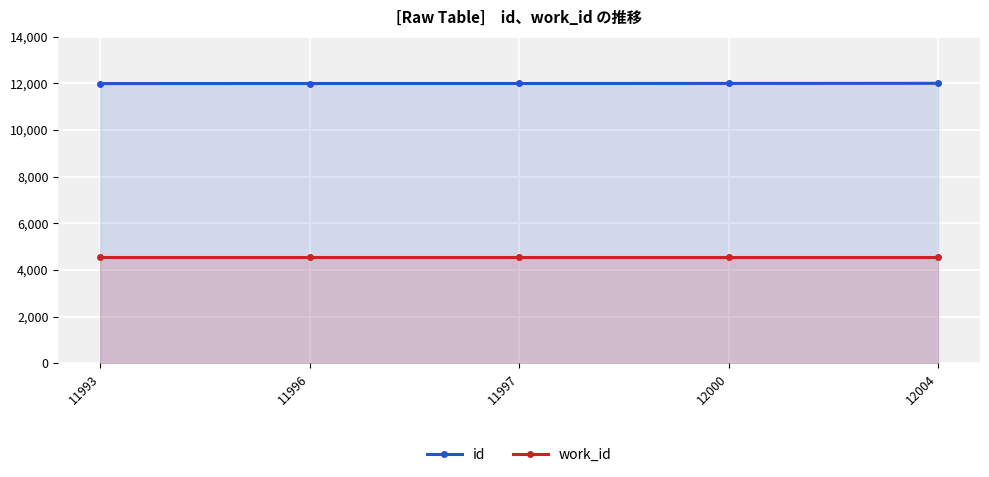

Between 11996 and 12004, which is larger?

12004